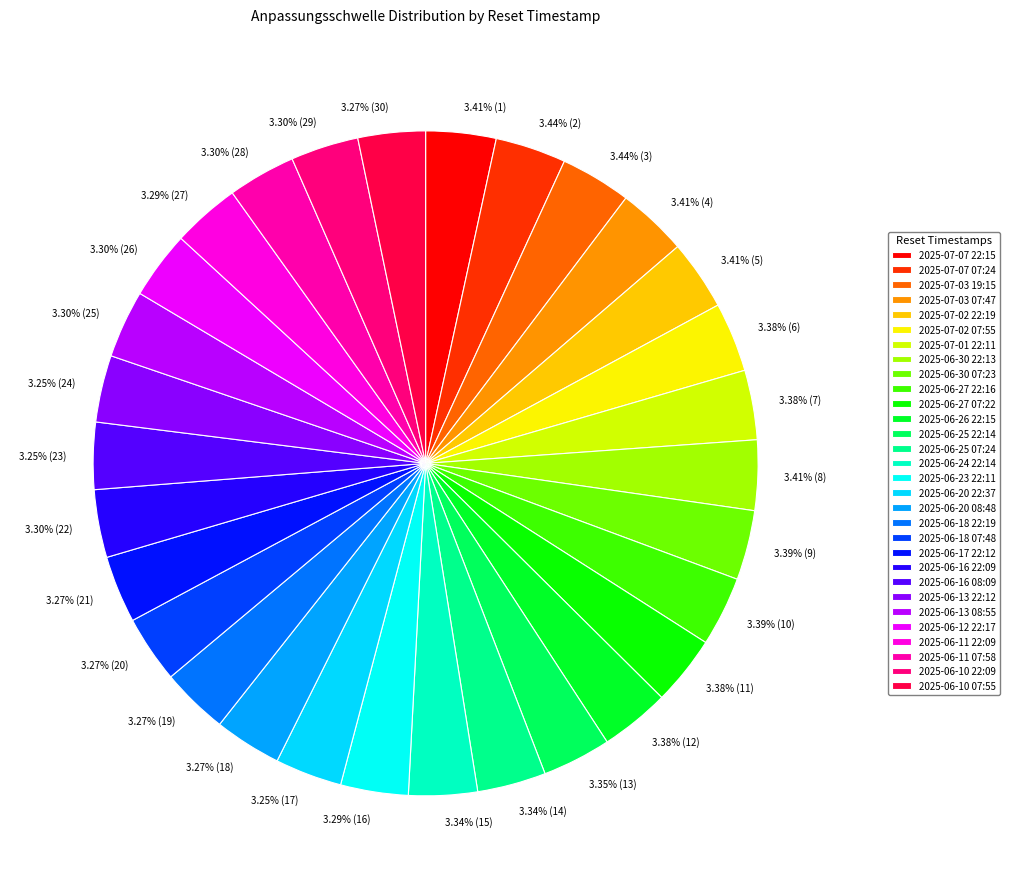

Which has a higher value, 2025-06-10 07:55 or 2025-06-13 22:12?

2025-06-10 07:55